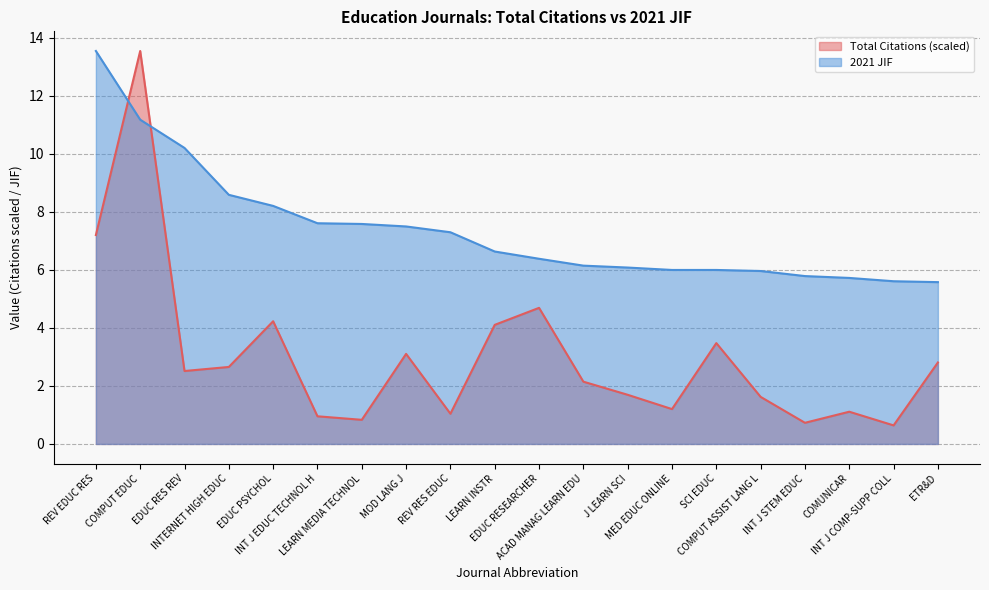

How many values in the 2021 JIF series exceed 6?

13